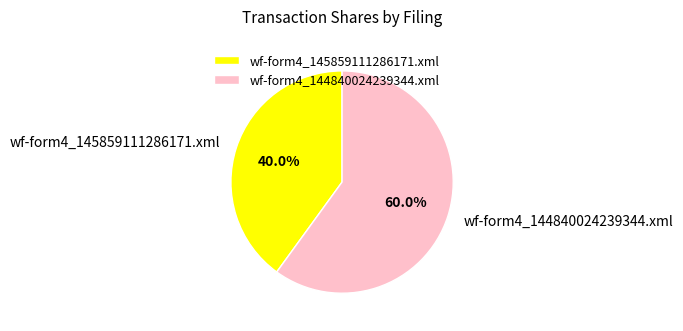

True or false: wf-form4_144840024239344.xml accounts for 53% of the total.

False